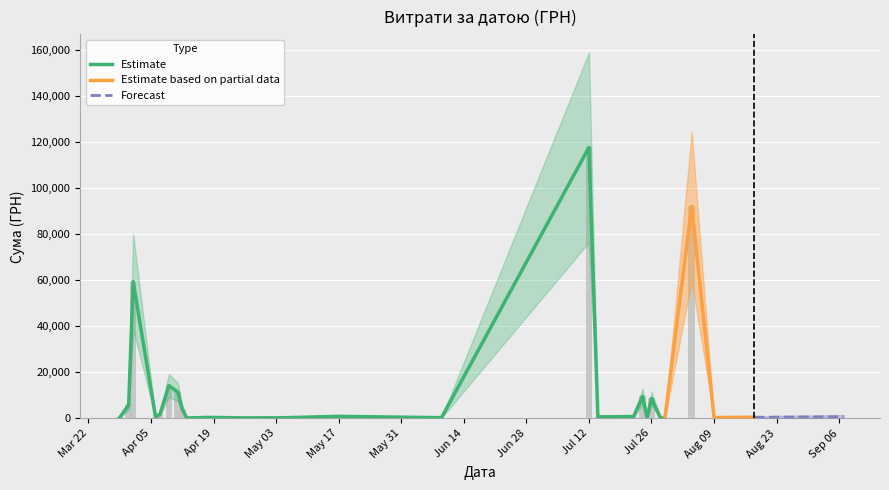

What is the greatest value displayed?

117568.8